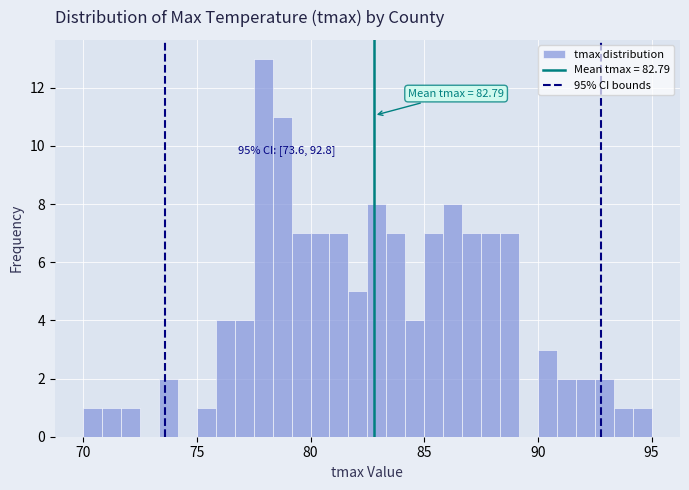

Read against the x-axis, roughly where is the centre of the tallest bar?

78.0